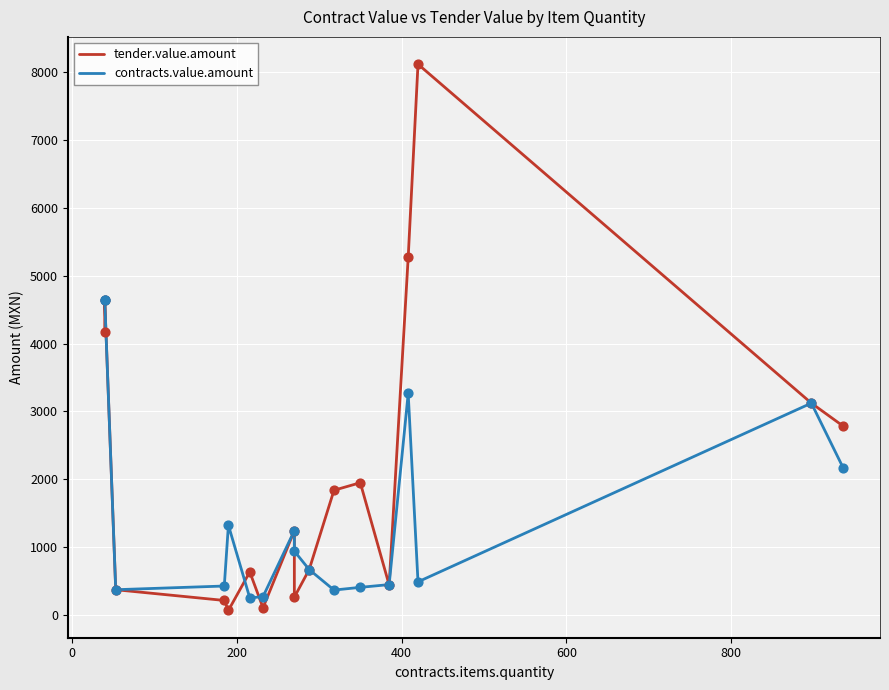

Is the value of contracts.value.amount at −200 greater than the value of tender.value.amount at 12?

Yes